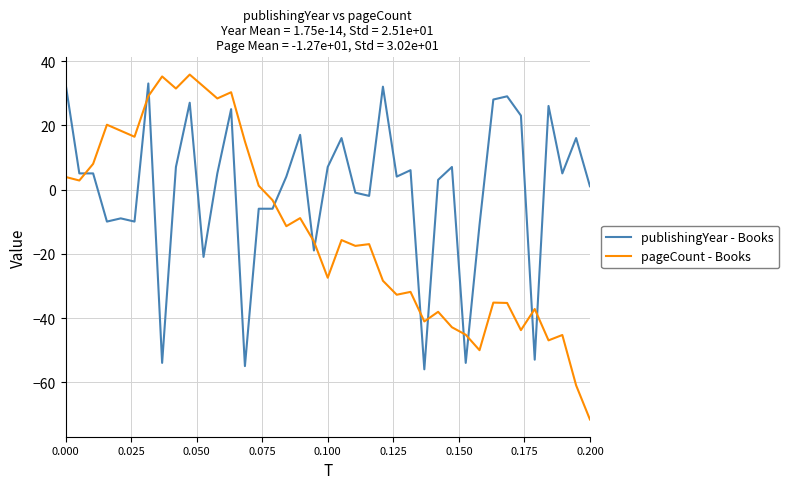

What is the smallest value displayed?

-71.5